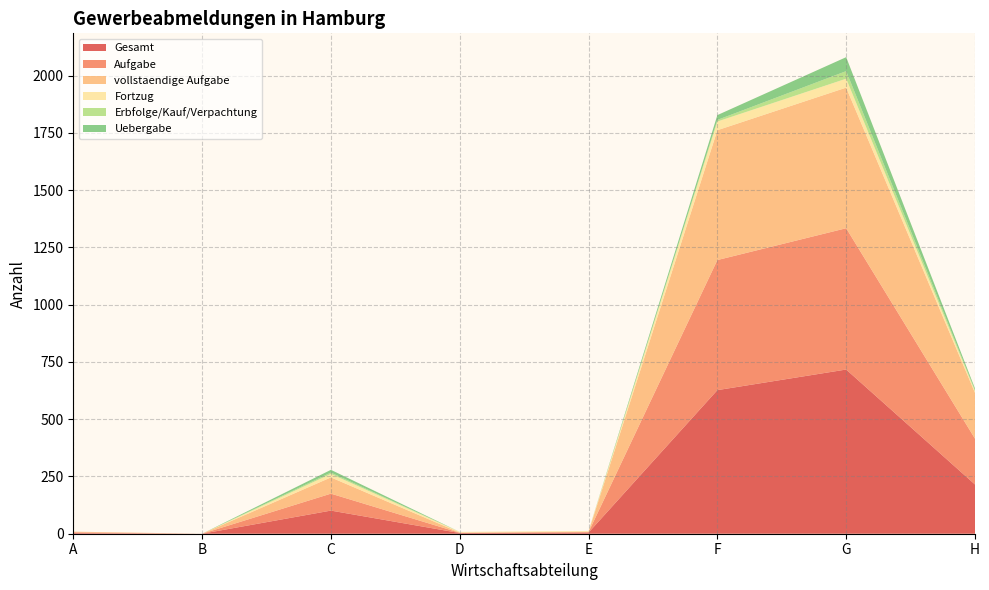

Reading right to left, transcribe all the data shown in this chart.

Gesamt: 215	717	627	5	3	101	0	3
Aufgabe: 200	617	568	2	1	74	0	3
vollstaendige Aufgabe: 200	614	567	2	1	71	0	3
Fortzug: 8	39	38	3	3	15	0	0
Erbfolge/Kauf/Verpachtung: 4	33	7	0	0	6	0	0
Uebergabe: 7	61	21	0	0	12	0	0